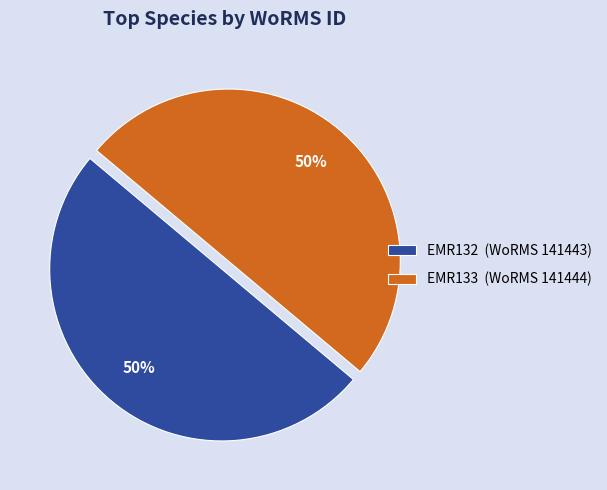

Do EMR132 (WoRMS 141443) and EMR133 (WoRMS 141444) together represent more than half of the pie?

Yes